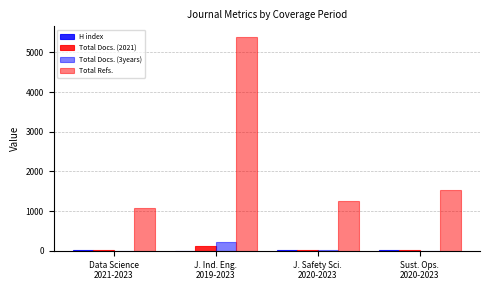

At which category is the sum across all series the highest?

J. Ind. Eng.
2019-2023